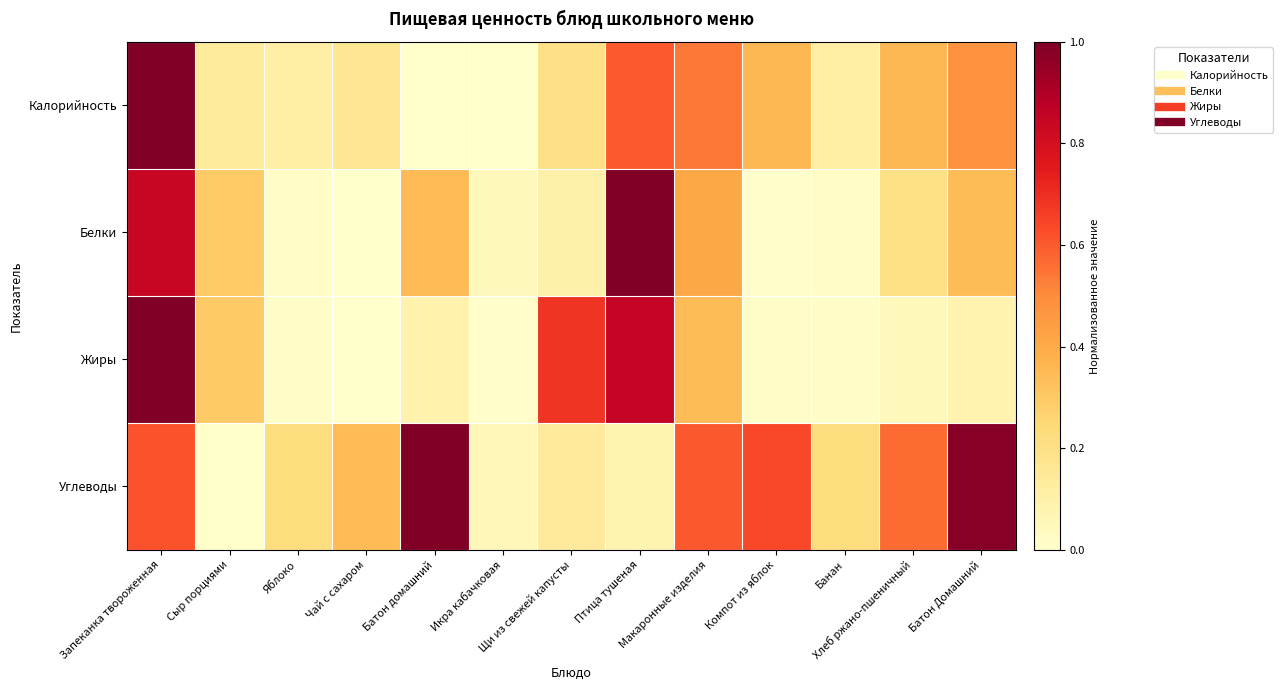

Reading right to left, transcribe all the data shown in this chart.

Калорийность: Батон Домашний=0.5	Хлеб ржано-пшеничный=0.4	Банан=0.1	Компот из яблок=0.4	Макаронные изделия=0.5	Птица тушеная=0.6	Щи из свежей капусты=0.2	Икра кабачковая=0.0	Батон домашний=0.0	Чай с сахаром=0.2	Яблоко=0.1	Сыр порциями=0.1	Запеканка твороженная=1.0
Белки: Батон Домашний=0.3	Хлеб ржано-пшеничный=0.2	Банан=0.0	Компот из яблок=0.0	Макаронные изделия=0.4	Птица тушеная=1.0	Щи из свежей капусты=0.1	Икра кабачковая=0.0	Батон домашний=0.3	Чай с сахаром=0.0	Яблоко=0.0	Сыр порциями=0.3	Запеканка твороженная=0.8
Жиры: Батон Домашний=0.1	Хлеб ржано-пшеничный=0.0	Банан=0.0	Компот из яблок=0.0	Макаронные изделия=0.3	Птица тушеная=0.9	Щи из свежей капусты=0.7	Икра кабачковая=0.0	Батон домашний=0.1	Чай с сахаром=0.0	Яблоко=0.0	Сыр порциями=0.3	Запеканка твороженная=1.0
Углеводы: Батон Домашний=1.0	Хлеб ржано-пшеничный=0.6	Банан=0.2	Компот из яблок=0.6	Макаронные изделия=0.6	Птица тушеная=0.1	Щи из свежей капусты=0.1	Икра кабачковая=0.1	Батон домашний=1.0	Чай с сахаром=0.3	Яблоко=0.2	Сыр порциями=0.0	Запеканка твороженная=0.6